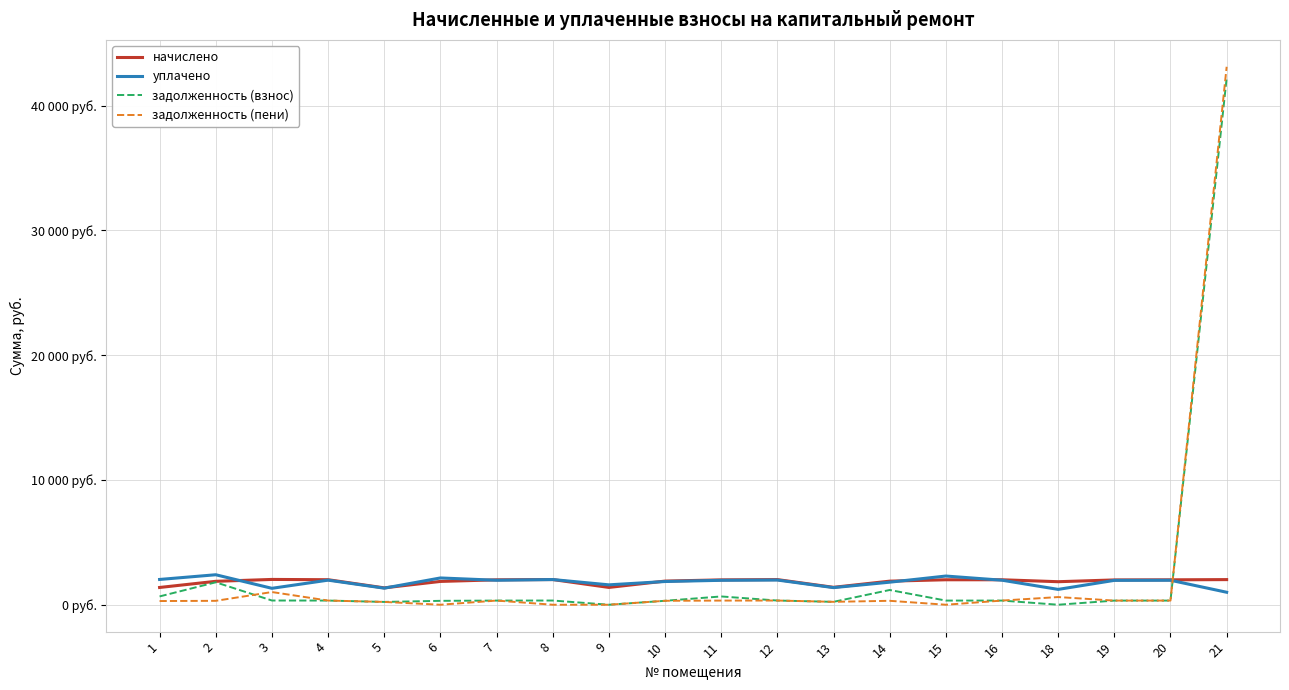

Does the chart have visible grid lines?

Yes